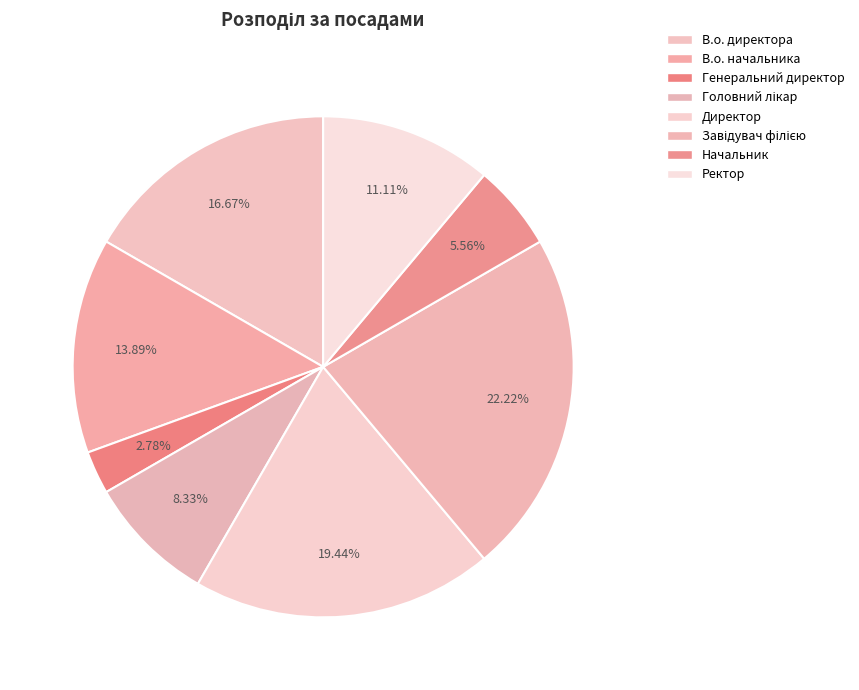

How many slices are in this pie chart?

8